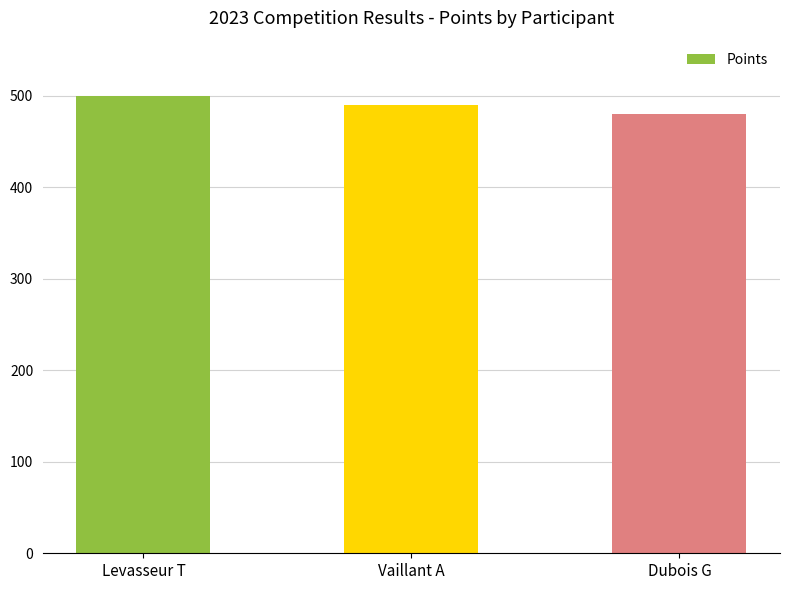

What is the sum of all values?

1470